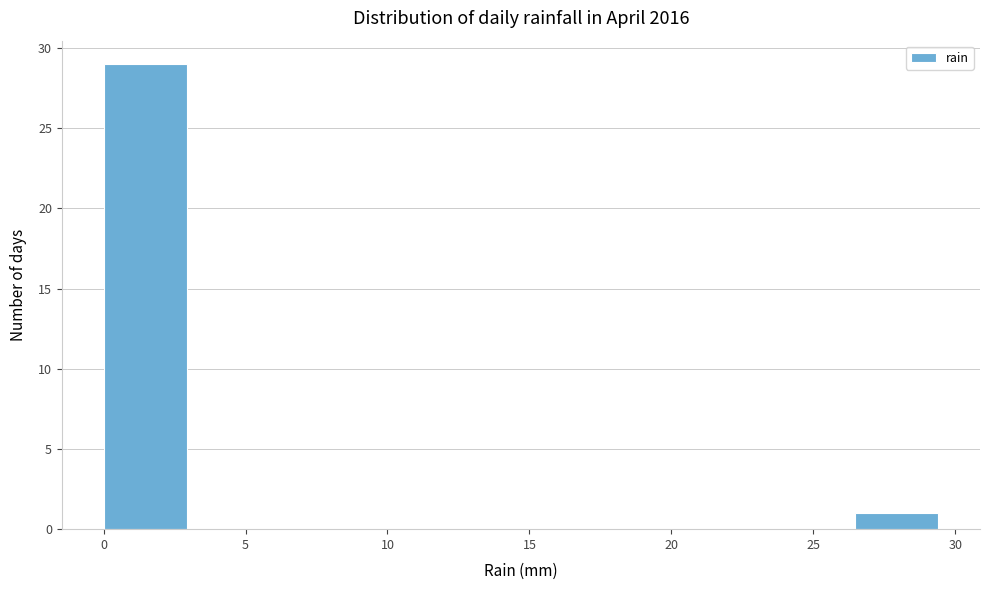

Reading left to right, transcribe this chart: for each bar, give the range it covers on the x-axis and its height. Neither the bar edges nor the heights are printed on the chart, so give them approximately, as read against the axes.

0.0 to 3.0: 29
3.0 to 6.0: 0
6.0 to 9.0: 0
9.0 to 12.0: 0
12.0 to 14.5: 0
14.5 to 17.5: 0
17.5 to 20.5: 0
20.5 to 23.5: 0
23.5 to 26.5: 0
26.5 to 29.5: 1